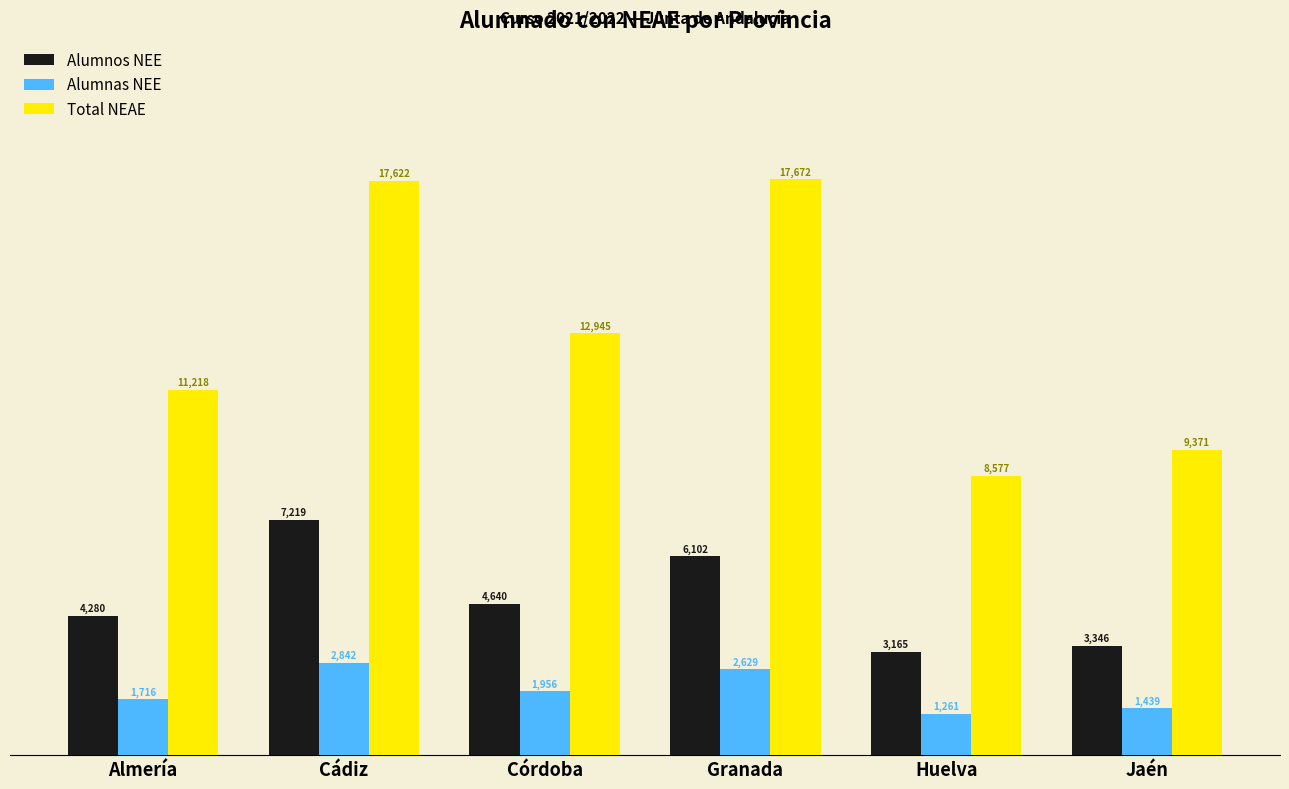

What is the minimum value for Alumnas NEE?

1261